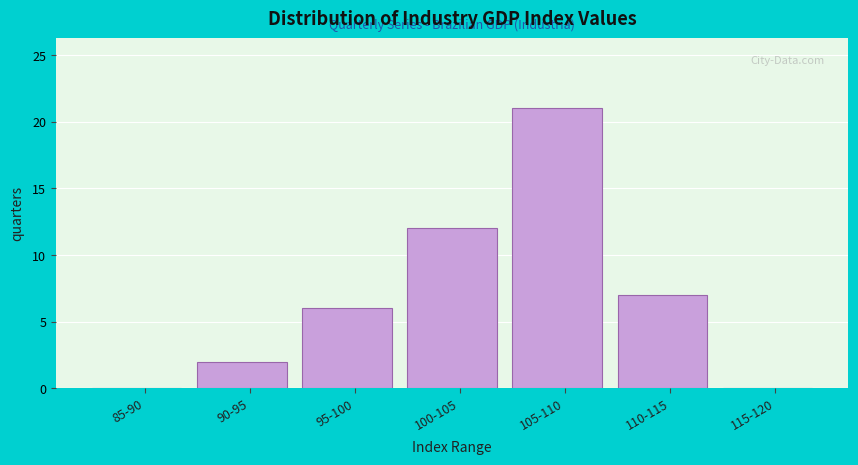

Reading right to left, extract all data points from this chart.

115-120=0	110-115=7	105-110=21	100-105=12	95-100=6	90-95=2	85-90=0